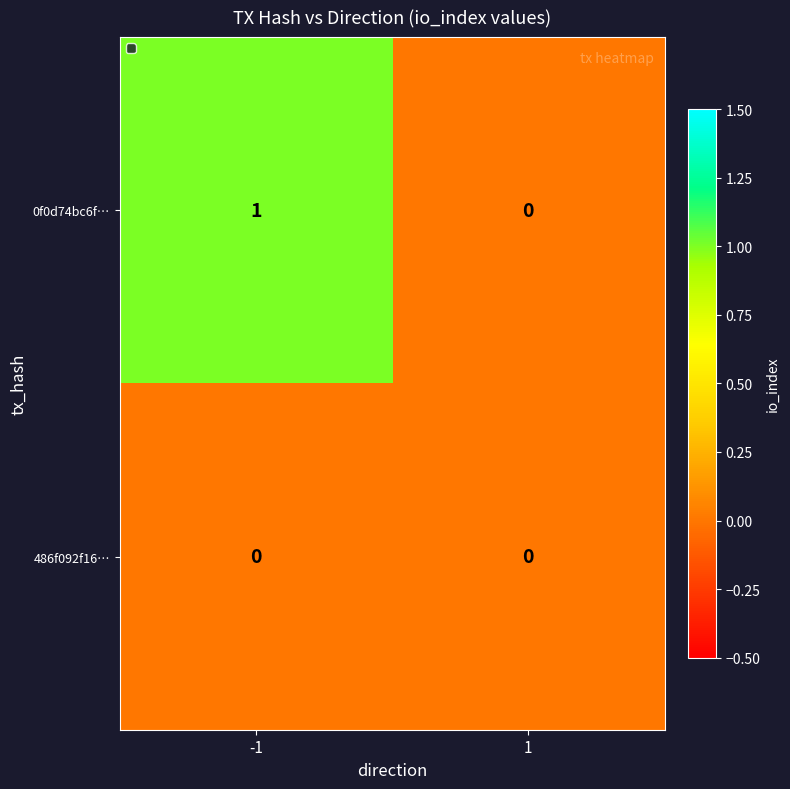

List the series in order of their peak value, lowest first.

486f092f16…, 0f0d74bc6f…